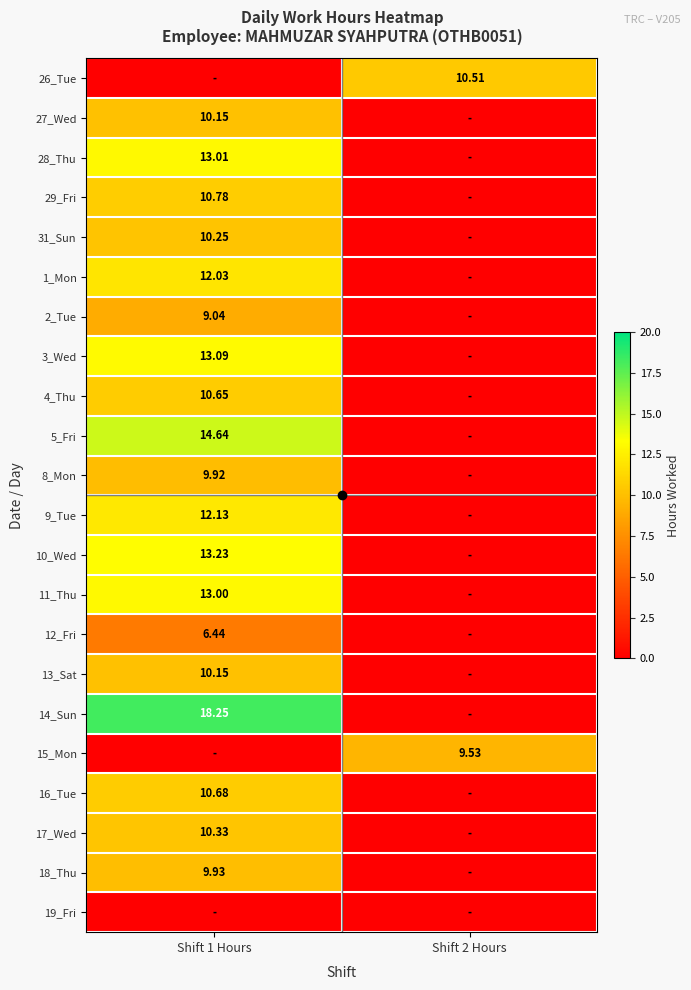

At which category does the chart reach its minimum across all series?

Shift 1 Hours